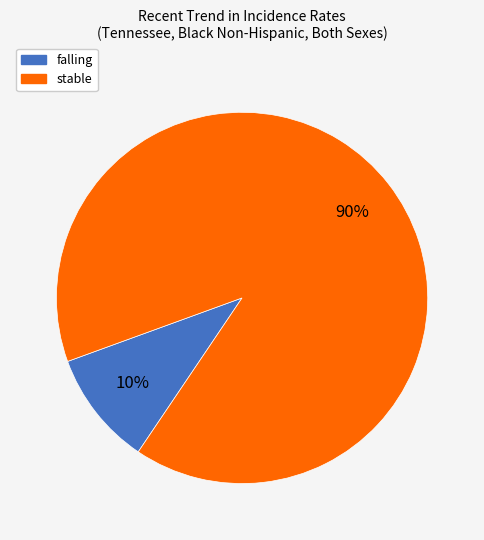

Does any single category account for the majority?

Yes